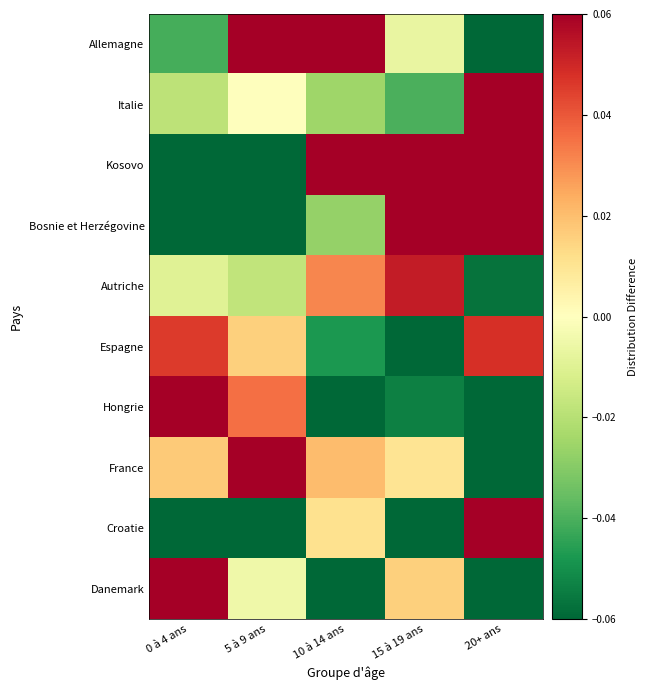

At how many categories does at least one series exceed 0?

5